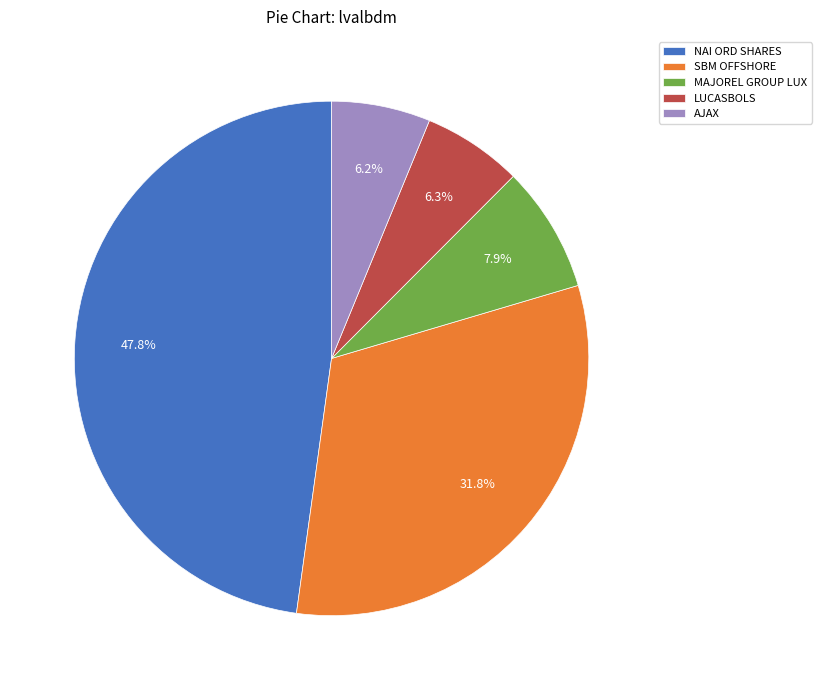

To the nearest percent, what is the difference between the AJAX and SBM OFFSHORE slice percentages?

26%